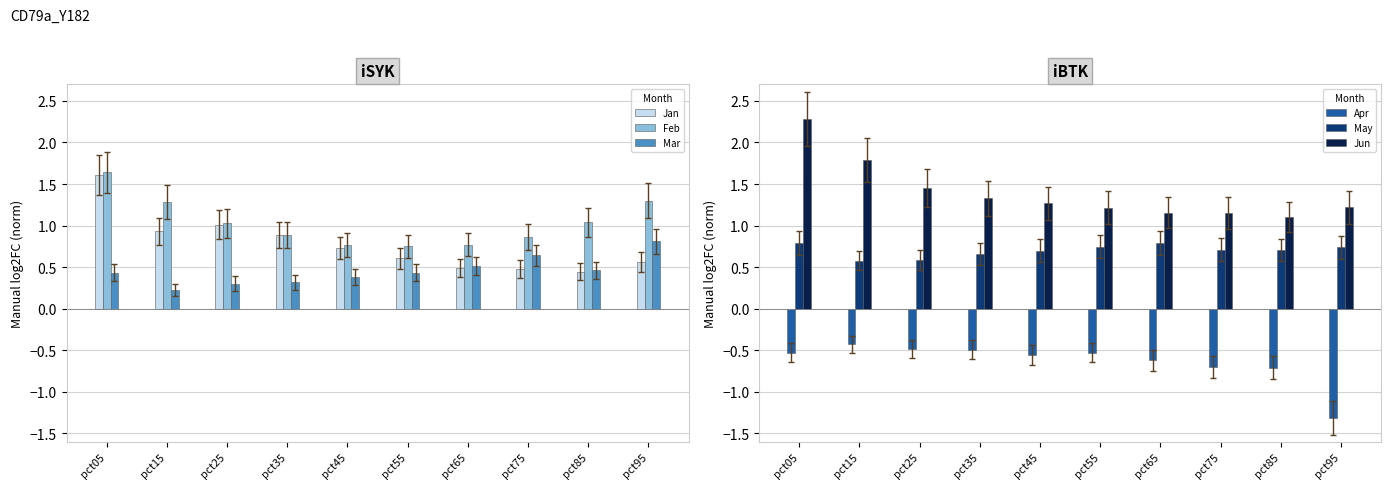

Reading right to left, extract all data points from this chart.

Jan: 0.6	0.4	0.5	0.5	0.6	0.7	0.9	1.0	0.9	1.6
Feb: 1.3	1.0	0.9	0.8	0.8	0.8	0.9	1.0	1.3	1.6
Mar: 0.8	0.5	0.6	0.5	0.4	0.4	0.3	0.3	0.2	0.4
Apr: -1.3	-0.7	-0.7	-0.6	-0.5	-0.6	-0.5	-0.5	-0.4	-0.5
May: 0.7	0.7	0.7	0.8	0.7	0.7	0.7	0.6	0.6	0.8
Jun: 1.2	1.1	1.2	1.2	1.2	1.3	1.3	1.5	1.8	2.3